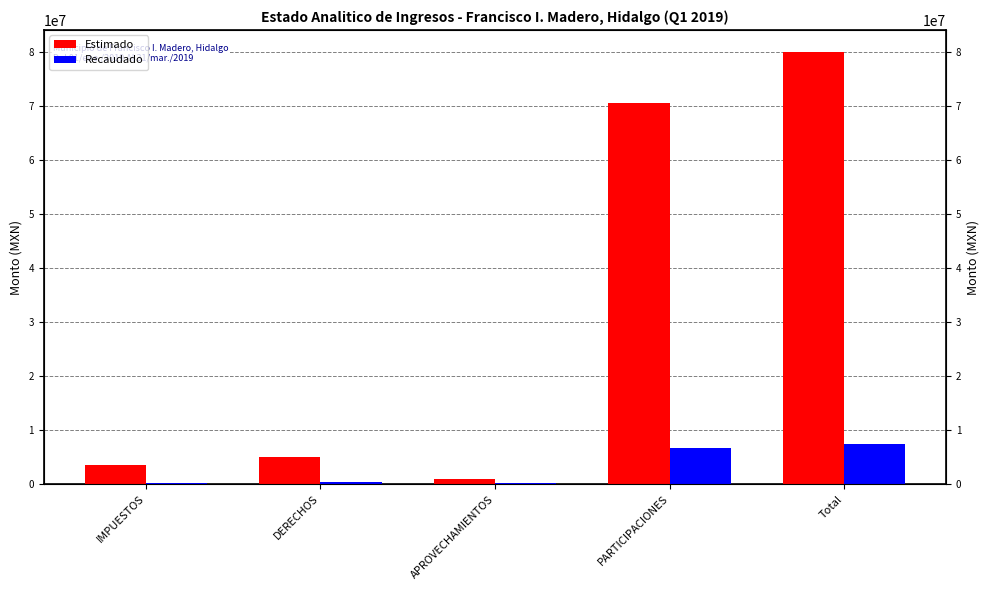

Where does the Estimado series first go above 5074093?

DERECHOS